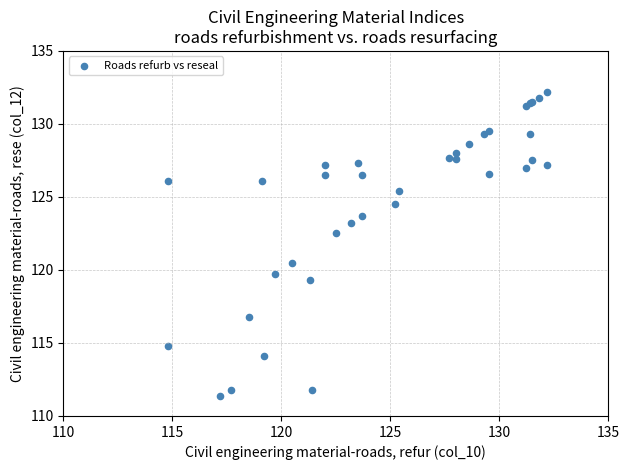

What Y value in the scatter plot is closest to 121?

120.5